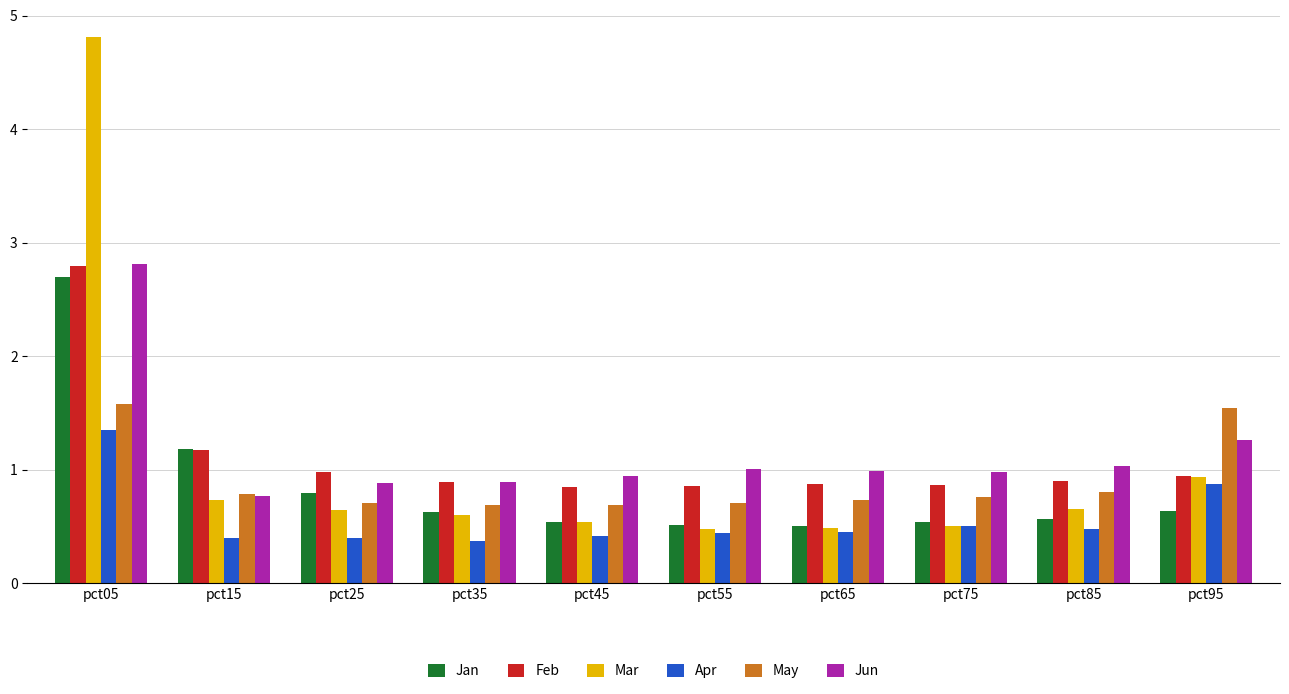

Which category has the highest value in the Mar series?

pct05